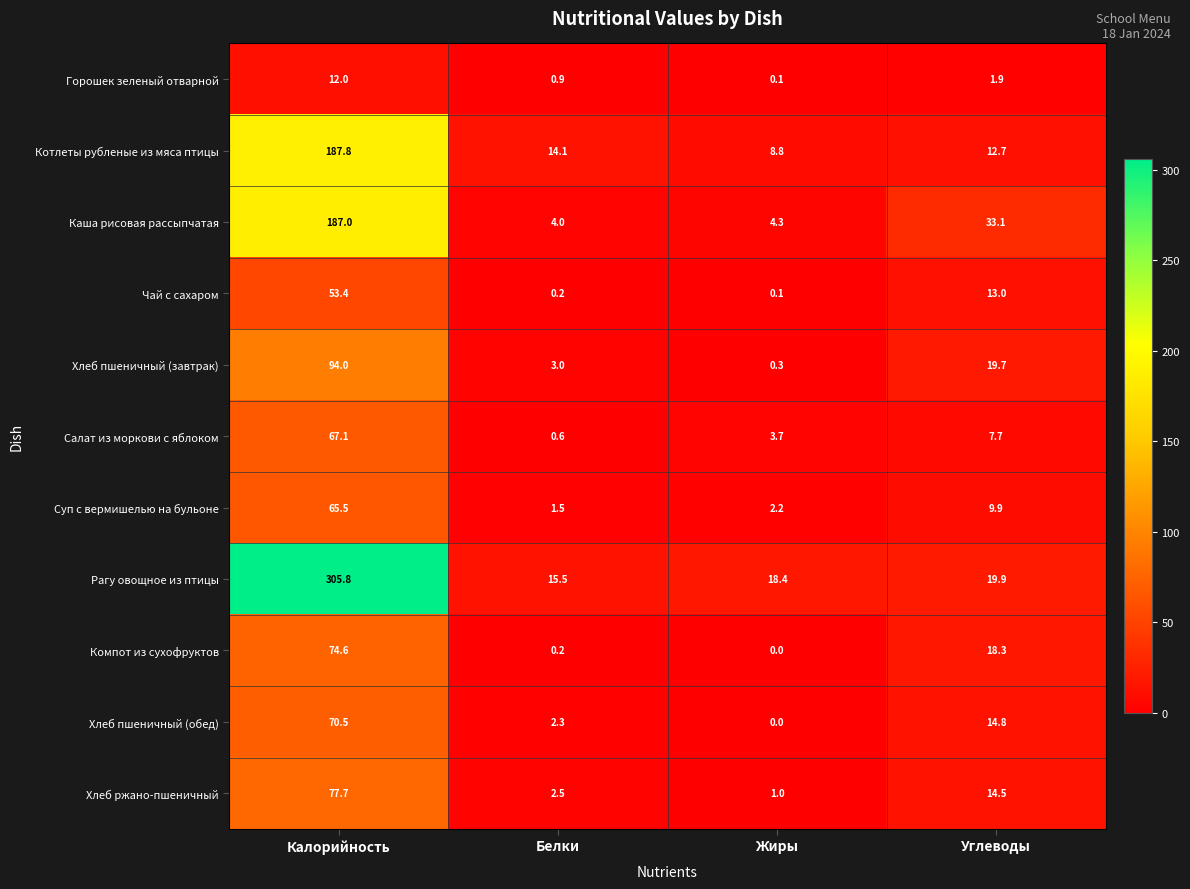

Which series changed the most between Калорийность and Белки?

Рагу овощное из птицы